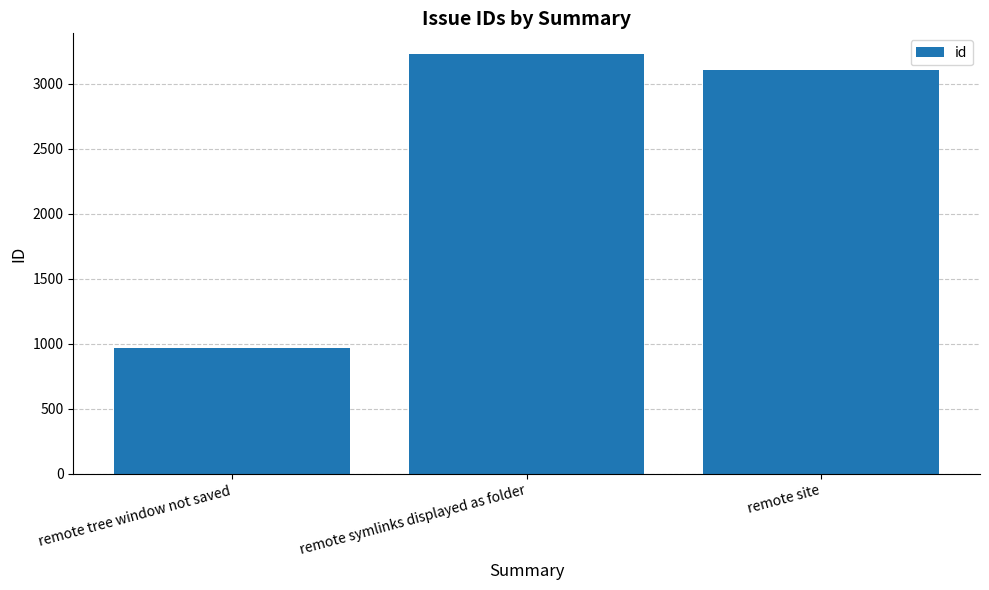

What position from the left is remote site?

3